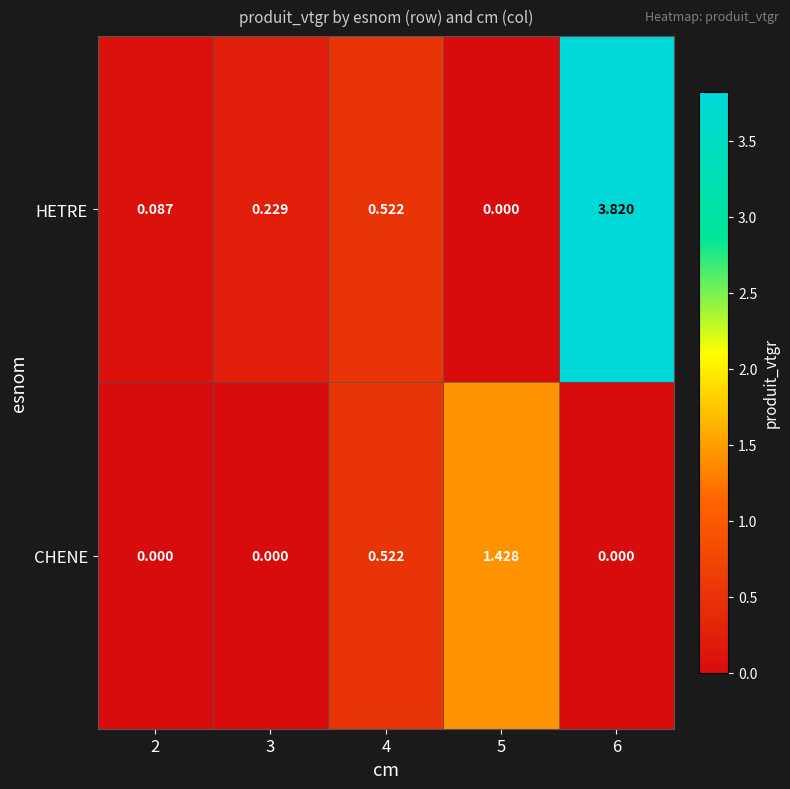

Between 3 and 5, which series saw the biggest shift?

CHENE